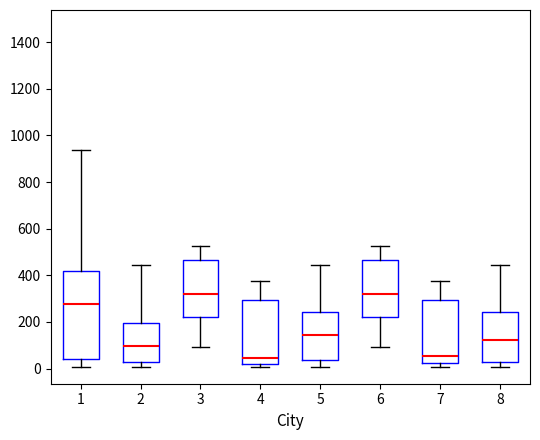

Reading left to right, transcribe this box plot: for each box, give where its median line is, the range the box spans, and where its two whiskers end, as read against the y-axis. The values are not printed on the chart, so give them approximately, as read against the axis.

1: median 280, box 40 to 420, whiskers 0 to 940
2: median 100, box 20 to 200, whiskers 0 to 440
3: median 320, box 220 to 460, whiskers 100 to 520
4: median 40, box 20 to 300, whiskers 0 to 380
5: median 140, box 40 to 240, whiskers 0 to 440
6: median 320, box 220 to 460, whiskers 100 to 520
7: median 60, box 20 to 300, whiskers 0 to 380
8: median 120, box 20 to 240, whiskers 0 to 440